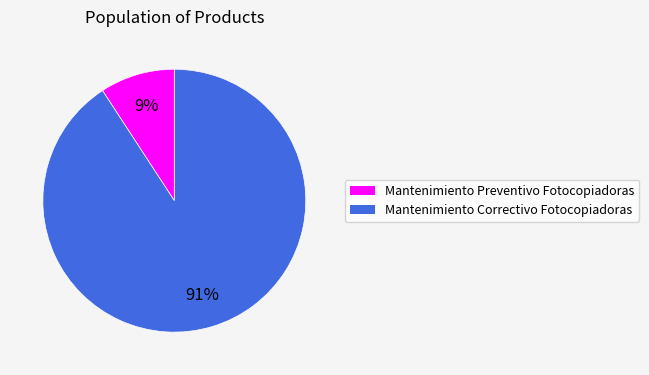

To the nearest percent, what percentage of the pie is Mantenimiento Correctivo Fotocopiadoras?

91%